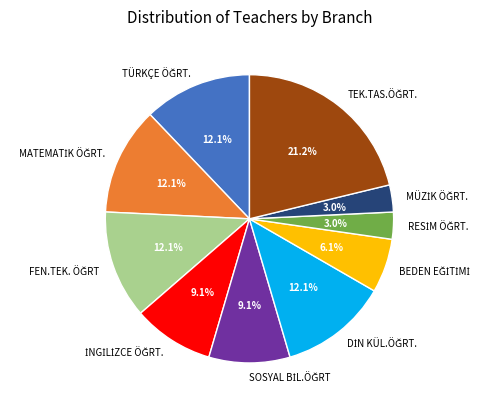

How many segments does this pie chart have?

10